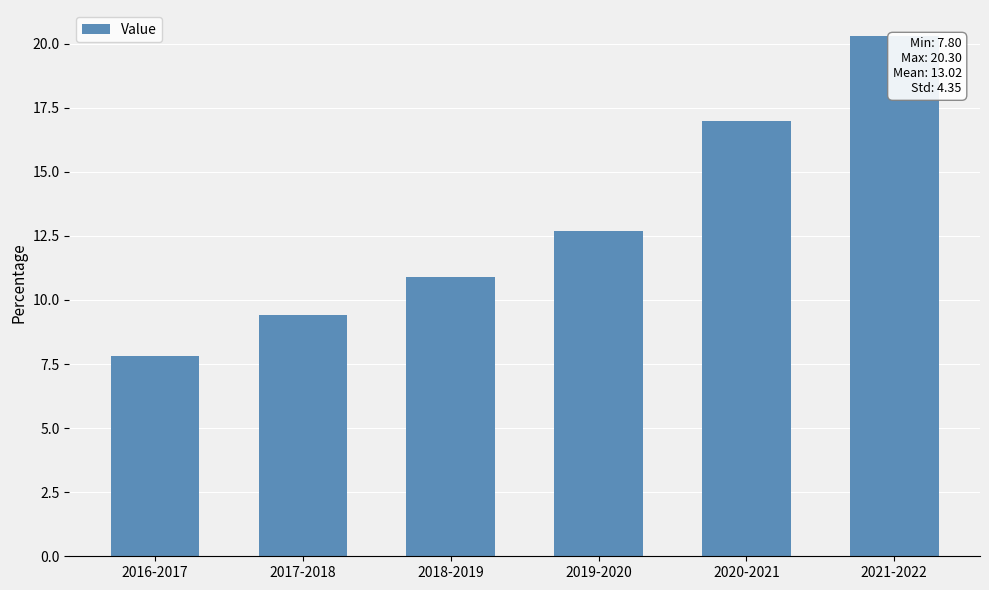

Reading left to right, transcribe all the data shown in this chart.

2016-2017=7.8	2017-2018=9.4	2018-2019=10.9	2019-2020=12.7	2020-2021=17.0	2021-2022=20.3